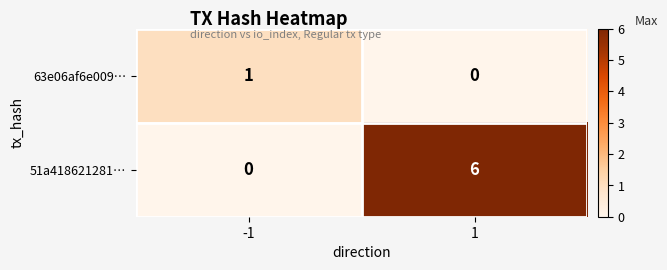

What is the spread (max minus min) of values at 1?

6